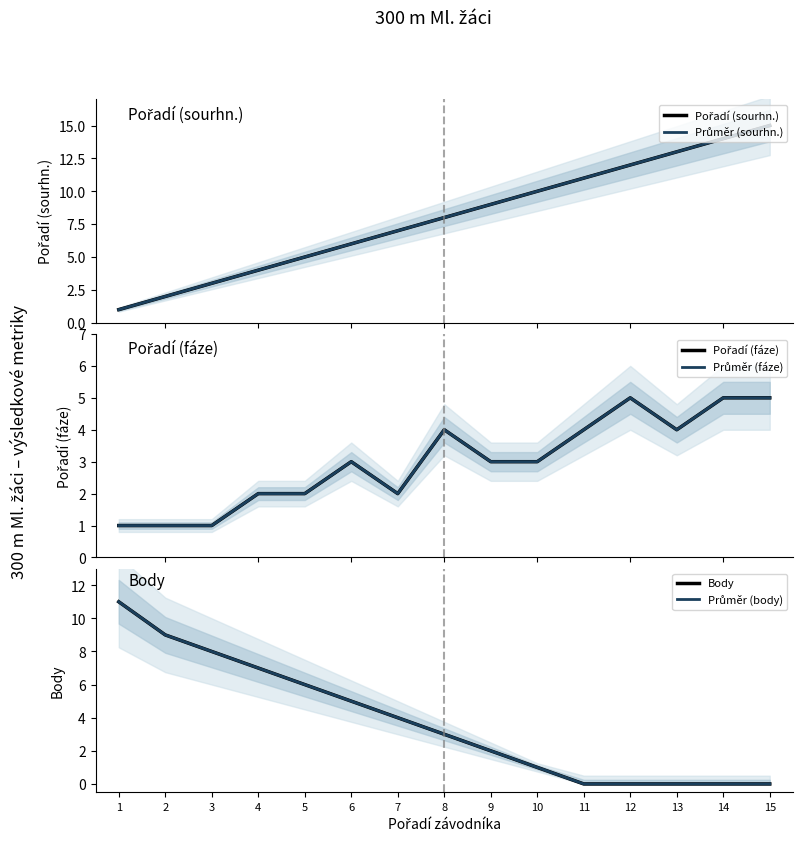

Reading left to right, extract all data points from this chart.

Pořadí (sourhn.): 1	2	3	4	5	6	7	8	9	10	11	12	13	14	15
Průměr (sourhn.): 1	2	3	4	5	6	7	8	9	10	11	12	13	14	15
Pořadí (fáze): 1	1	1	2	2	3	2	4	3	3	4	5	4	5	5
Průměr (fáze): 1	1	1	2	2	3	2	4	3	3	4	5	4	5	5
Body: 11	9	8	7	6	5	4	3	2	1	0	0	0	0	0
Průměr (body): 11	9	8	7	6	5	4	3	2	1	0	0	0	0	0